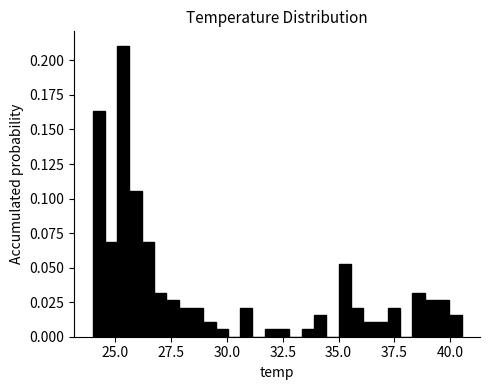

Around what value on the x-axis is the tallest bar? Give the approximate position of its centre, as read against the axis.

25.5